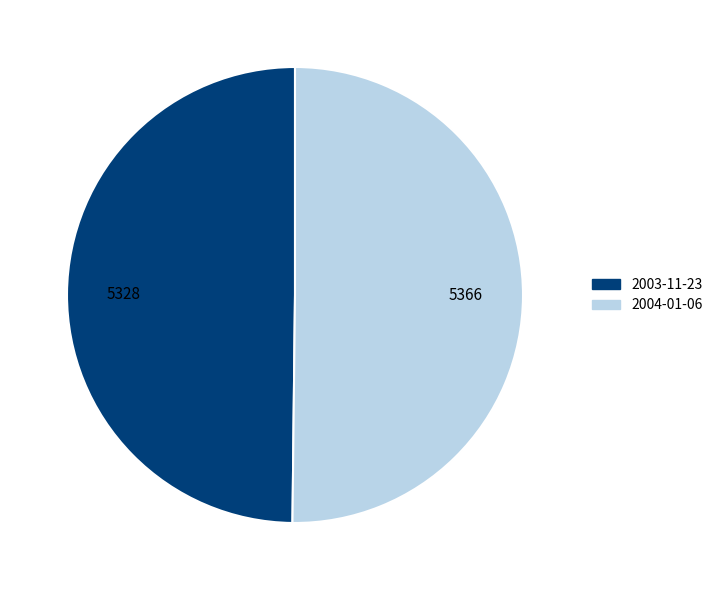

Is it true that 2003-11-23 is 40% of the pie?

False